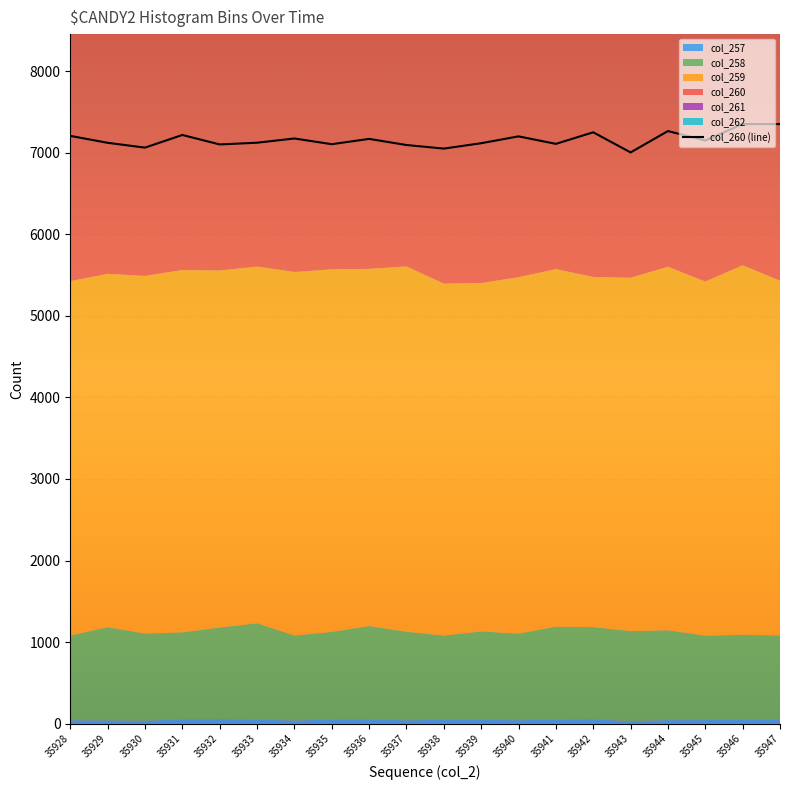

The value at 35945 is 7150. True or false?

True